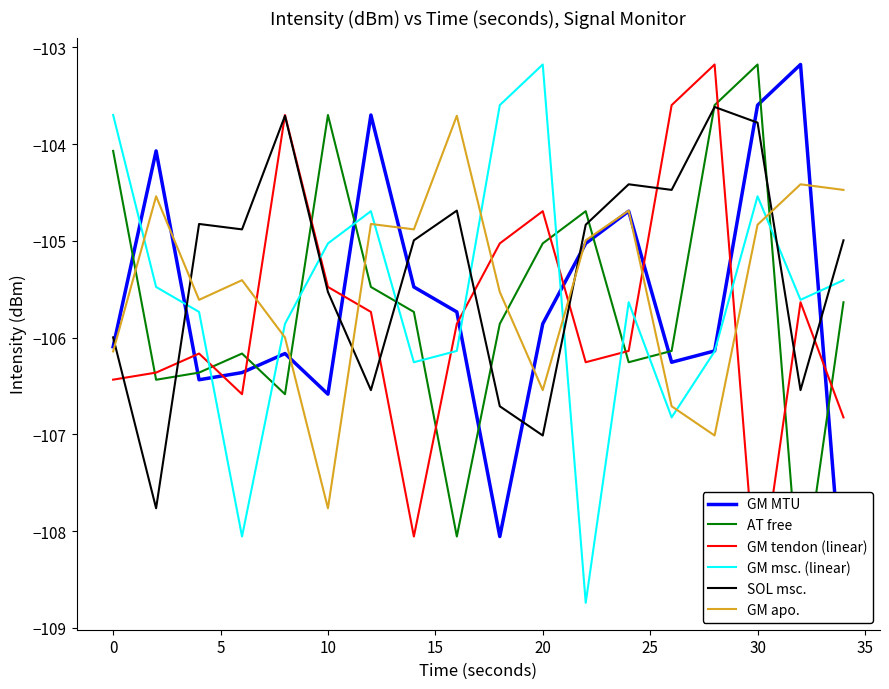

What is the difference between the maximum and minimum values in the GM apo. series?

4.1